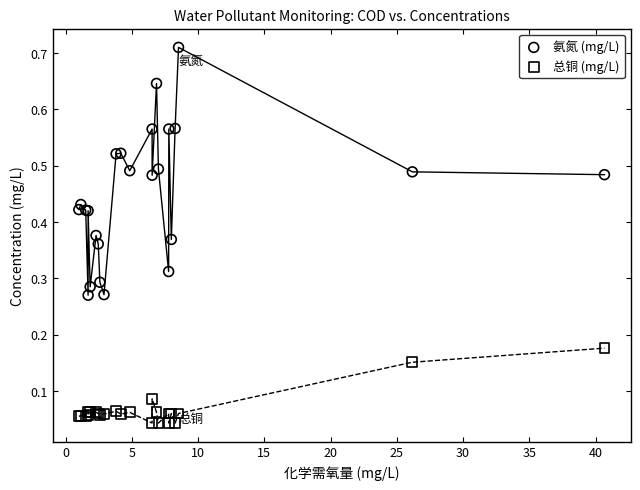

Which series contains the highest Y value?

氨氮 (mg/L)